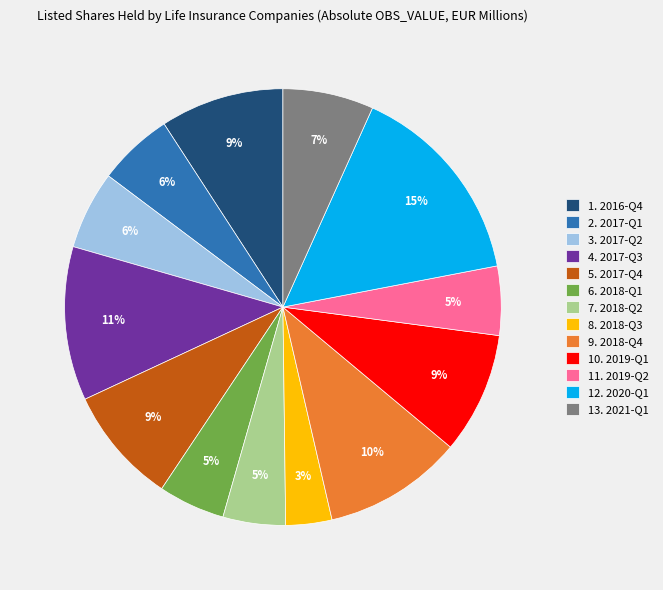

Count the number of slices in the pie.

13